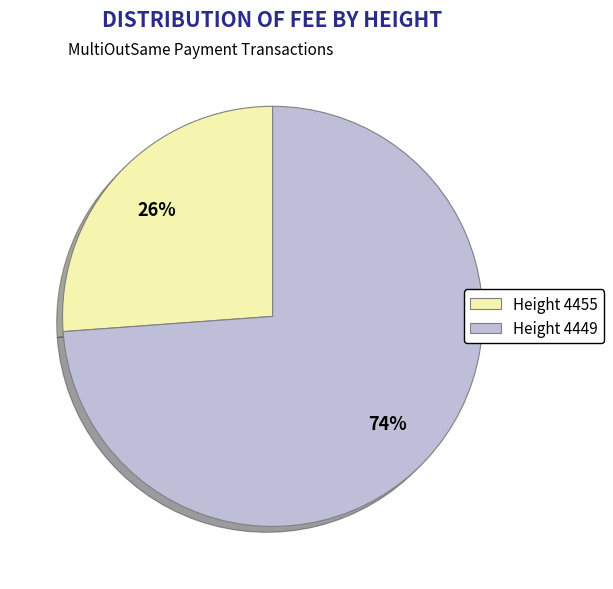

To the nearest percent, what percentage of the pie is Height 4449?

74%